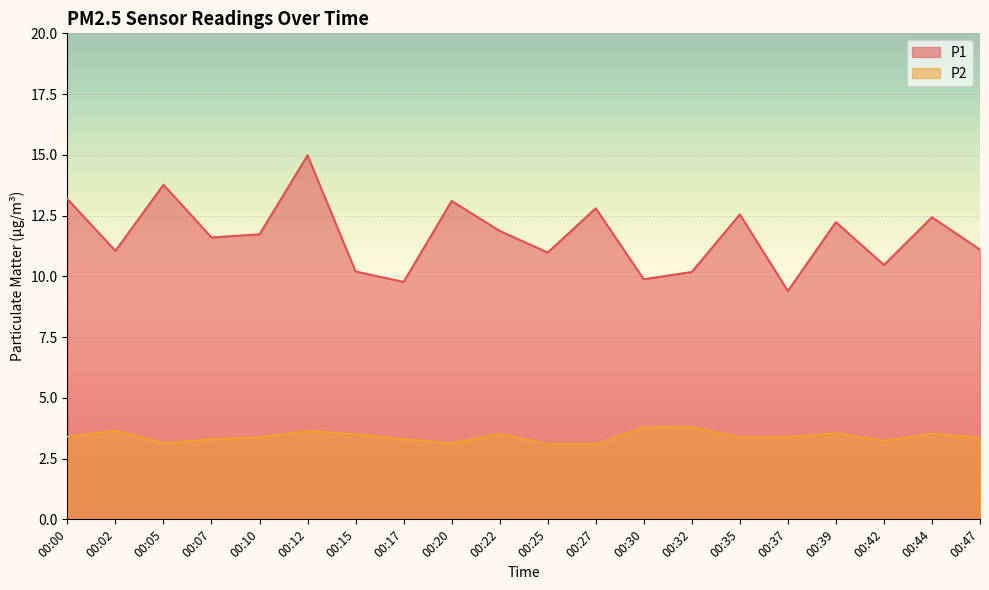

The P1 series shows 20.8 at 00:39. True or false?

False